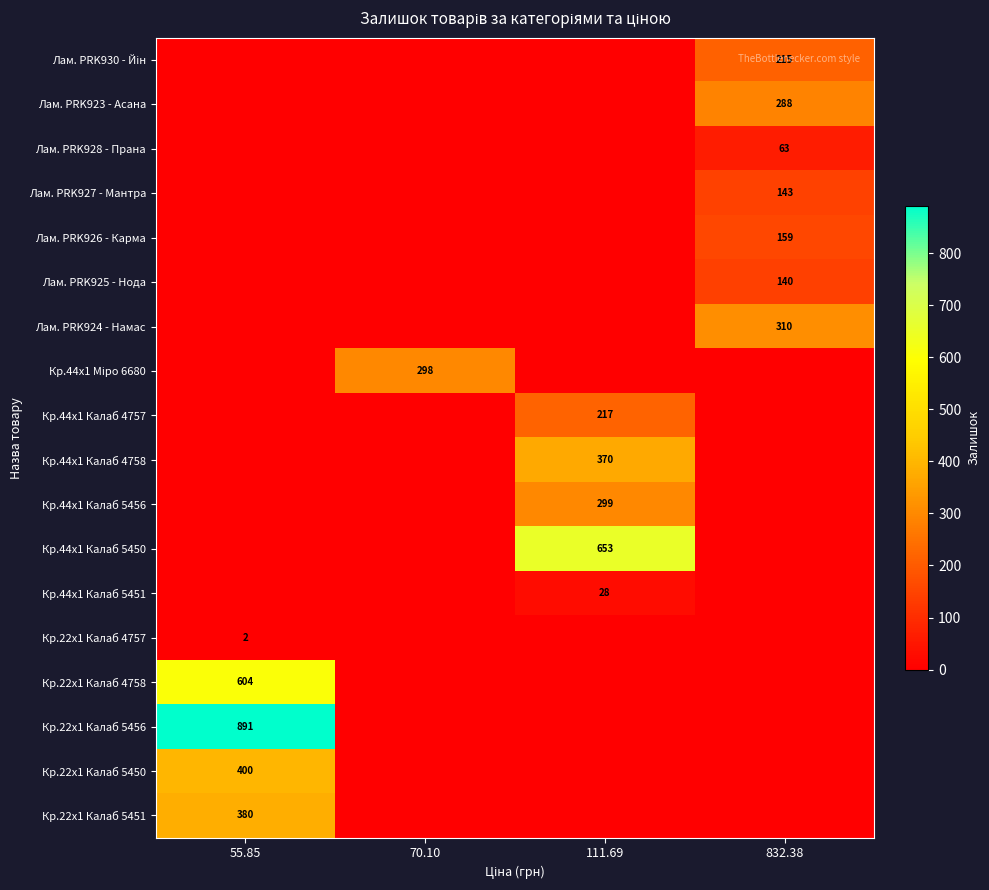

At how many categories does at least one series exceed 652?

2